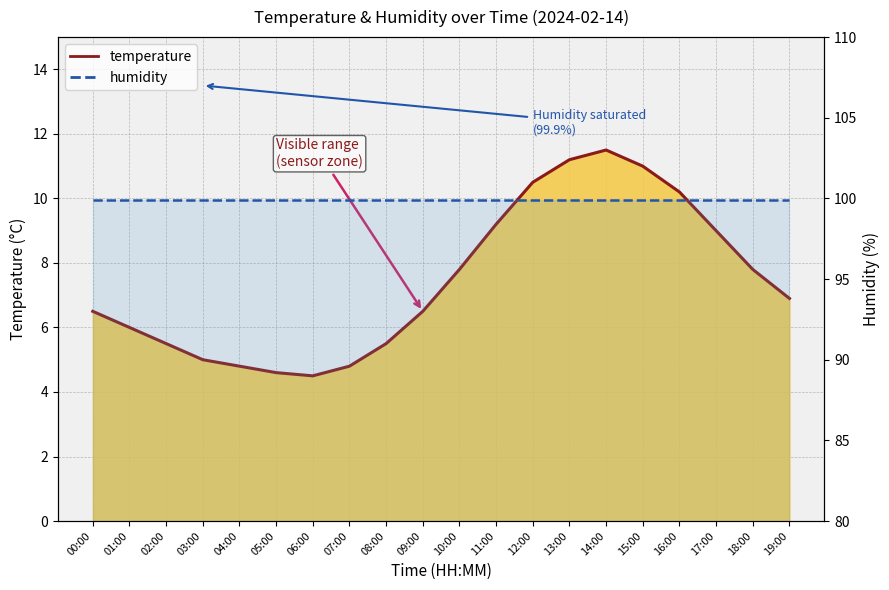

What is the label of the 13th point from the right?

07:00